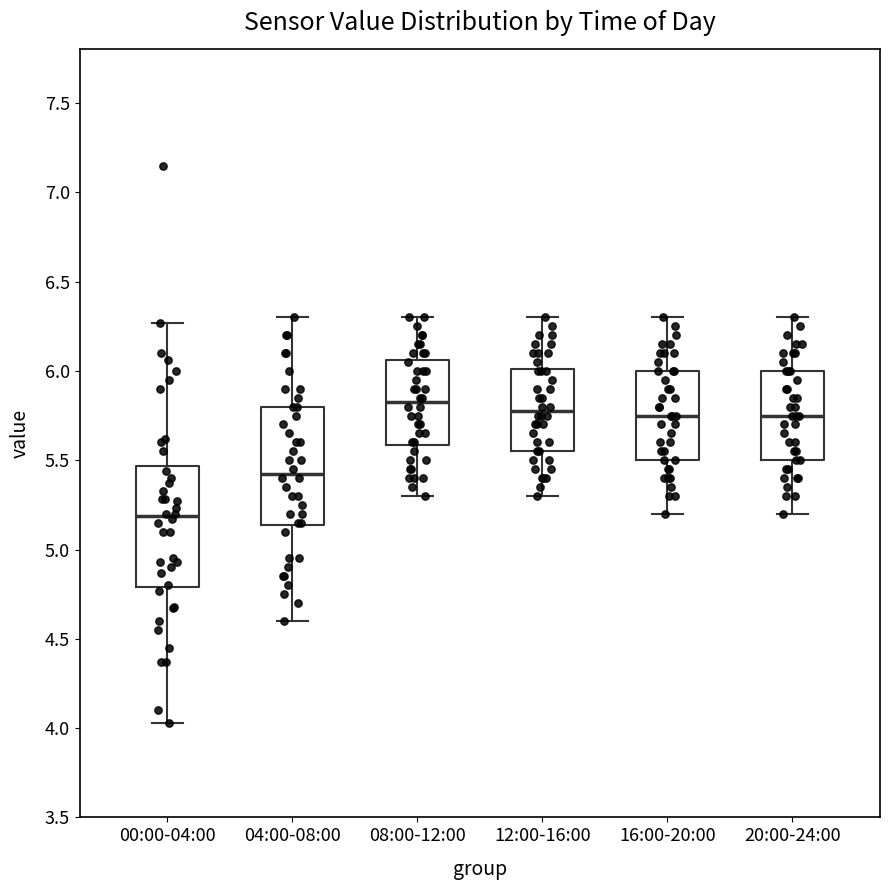

Reading left to right, read every box against the y-axis: the position of its median line, the range the box covers, and the ends of its whiskers. The values are not printed on the chart, so give them approximately, as read against the axis.

00:00-04:00: median 5.20, box 4.80 to 5.45, whiskers 4.05 to 6.25
04:00-08:00: median 5.45, box 5.15 to 5.80, whiskers 4.60 to 6.30
08:00-12:00: median 5.85, box 5.60 to 6.05, whiskers 5.30 to 6.30
12:00-16:00: median 5.80, box 5.55 to 6.00, whiskers 5.30 to 6.30
16:00-20:00: median 5.75, box 5.50 to 6.00, whiskers 5.20 to 6.30
20:00-24:00: median 5.75, box 5.50 to 6.00, whiskers 5.20 to 6.30